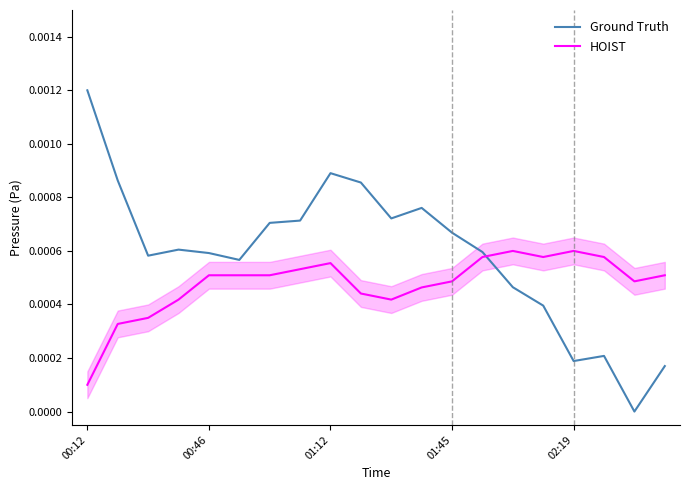

Which series has the widest spread of values?

Ground Truth